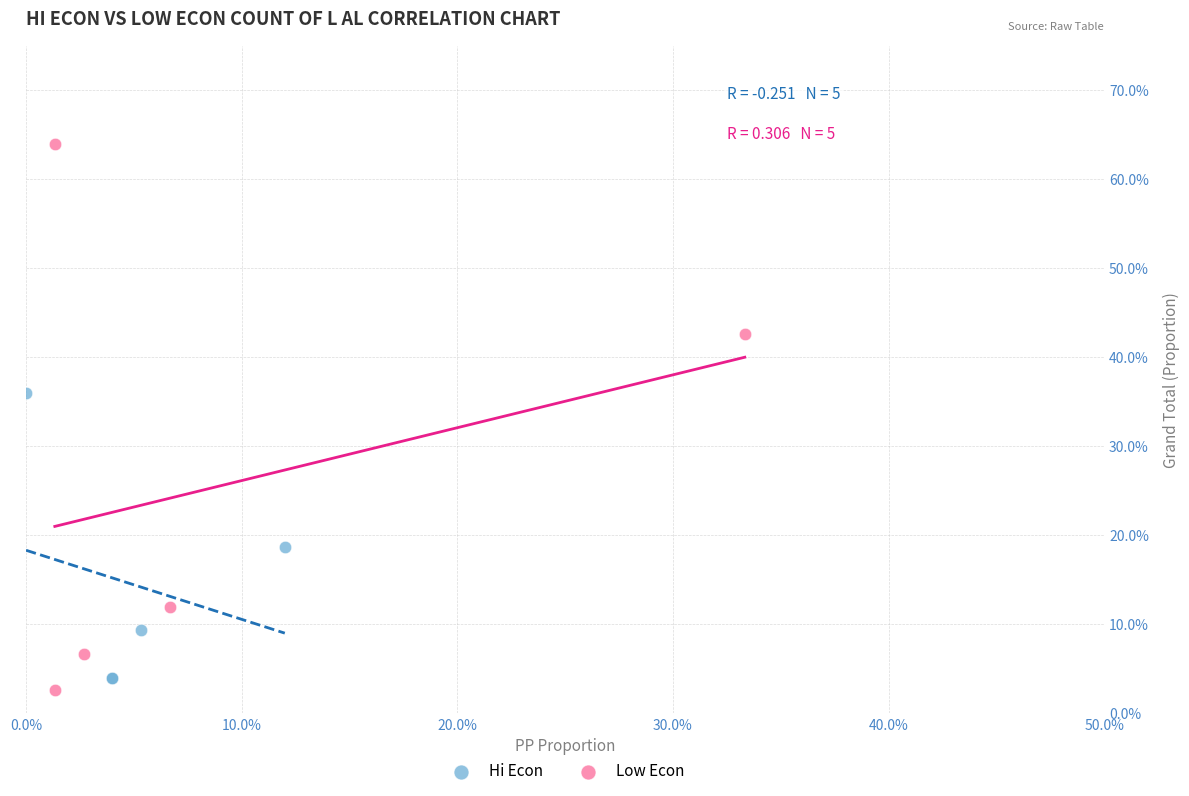

Which series has the largest Y range (max minus min)?

Low Econ